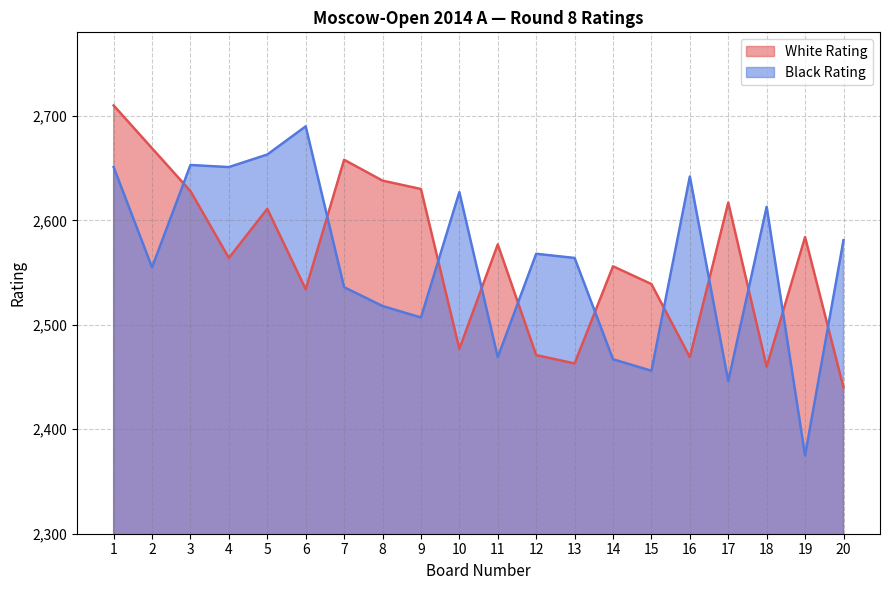

Rank the series by their average value, from highest to lowest.

White Rating, Black Rating